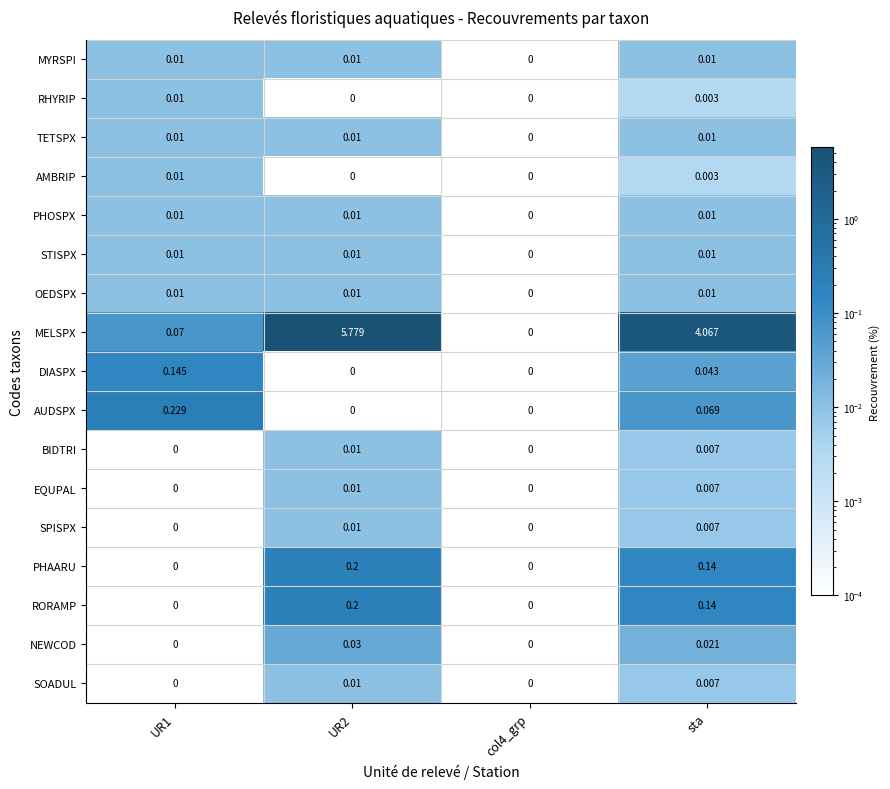

Which series has the widest spread of values?

MELSPX